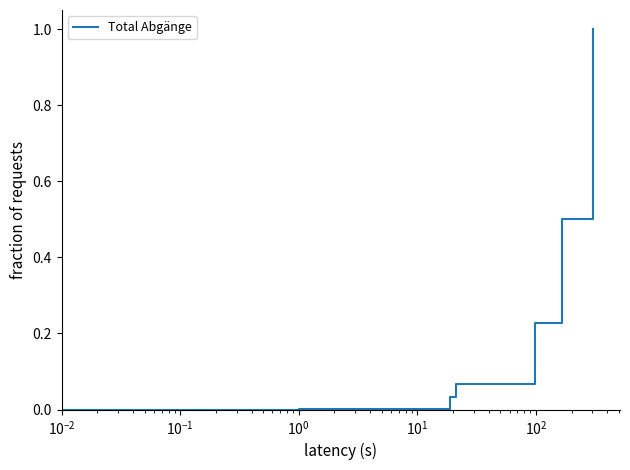

What is the greatest value displayed?

1.0